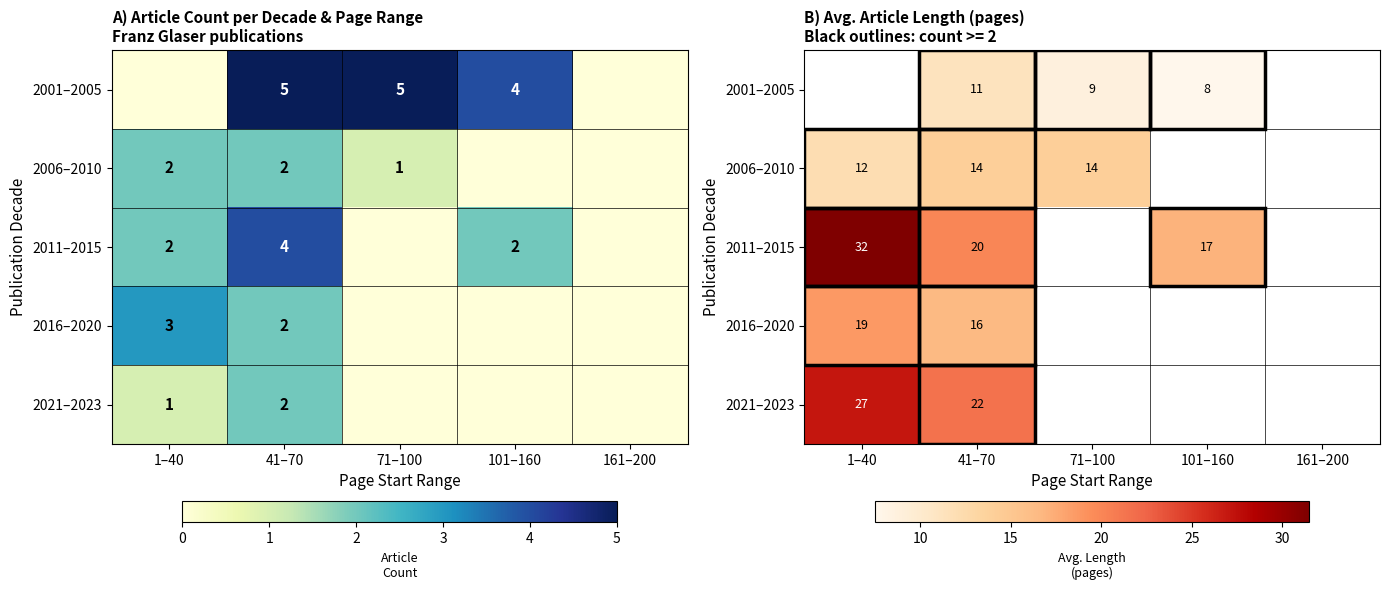

At which label does 2011–2015 reach its peak?

1–40